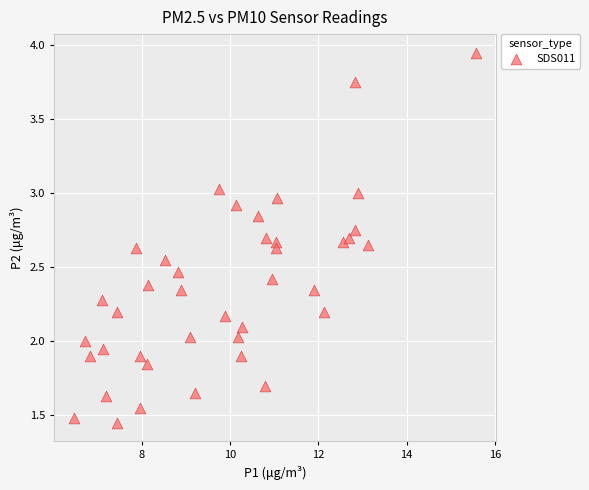

What is the range of X values (max minus min)?

9.1